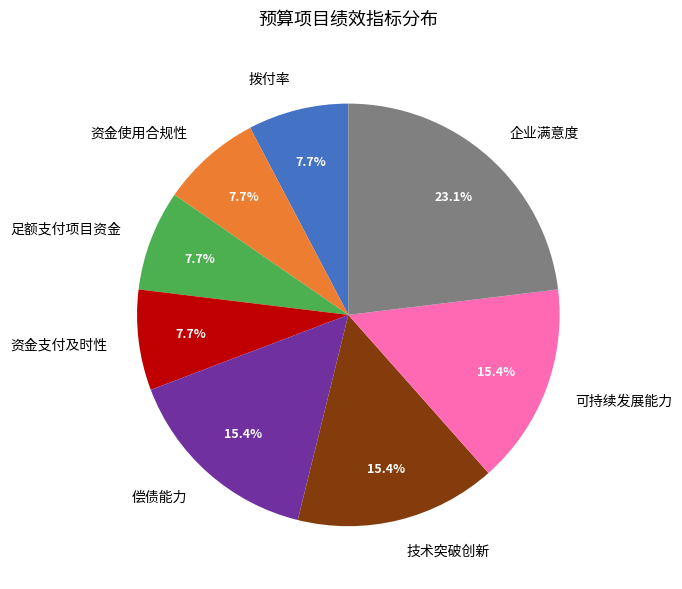

What percentage is NOT represented by 可持续发展能力?

84.6%